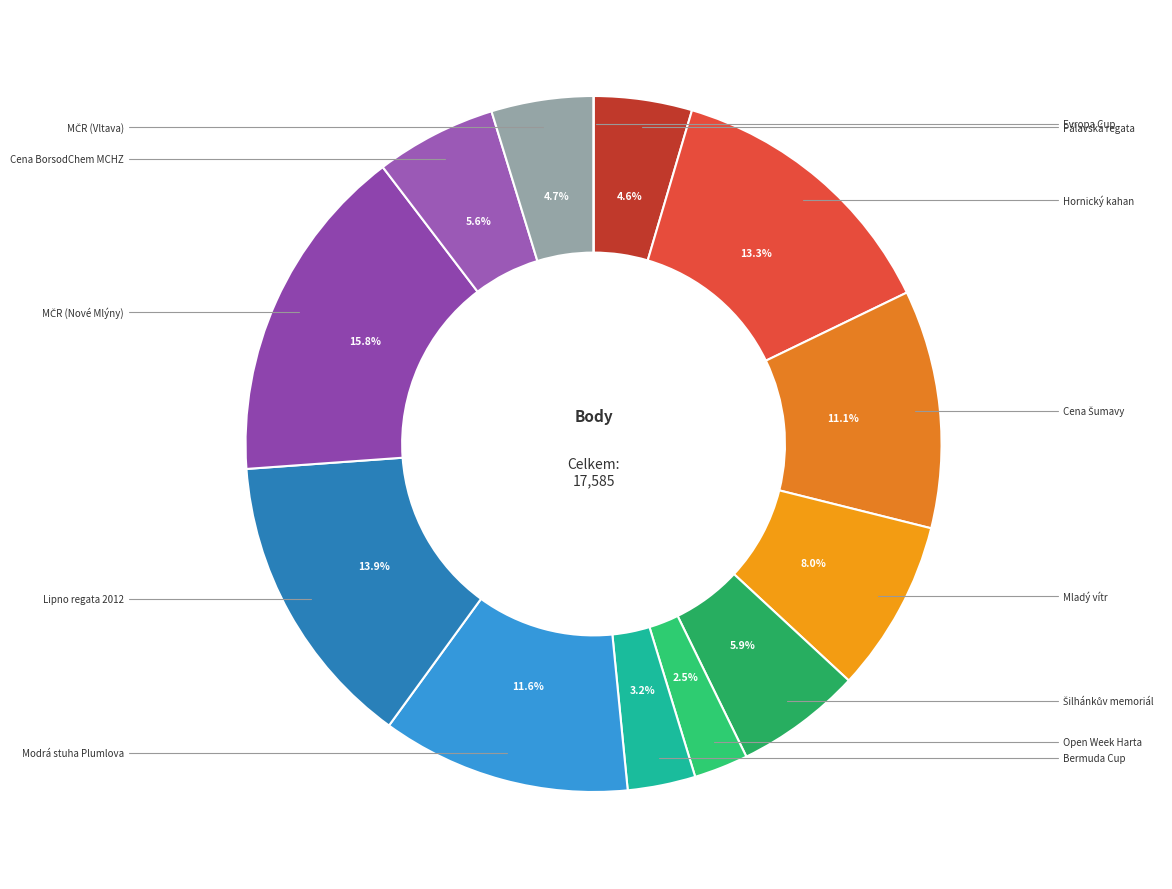

To the nearest percent, what is the average slice percentage?

8%